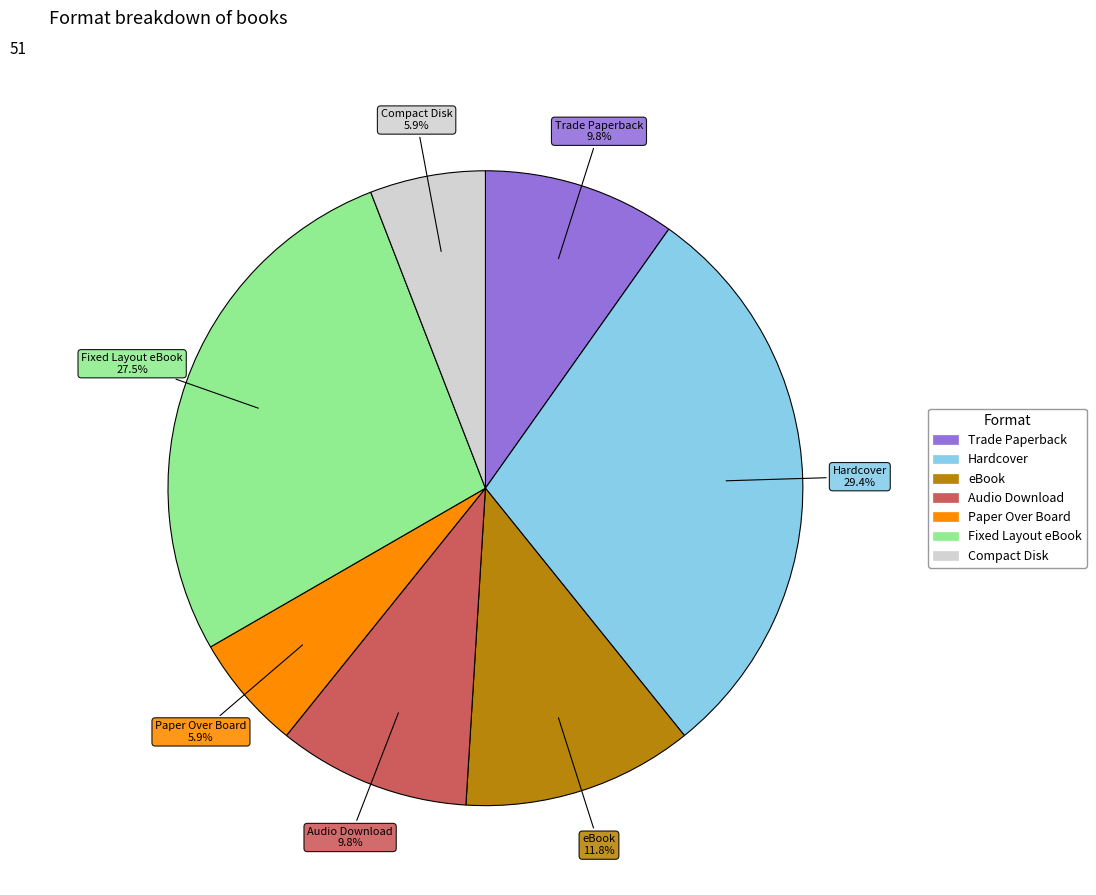

Is Hardcover the majority of the pie?

No